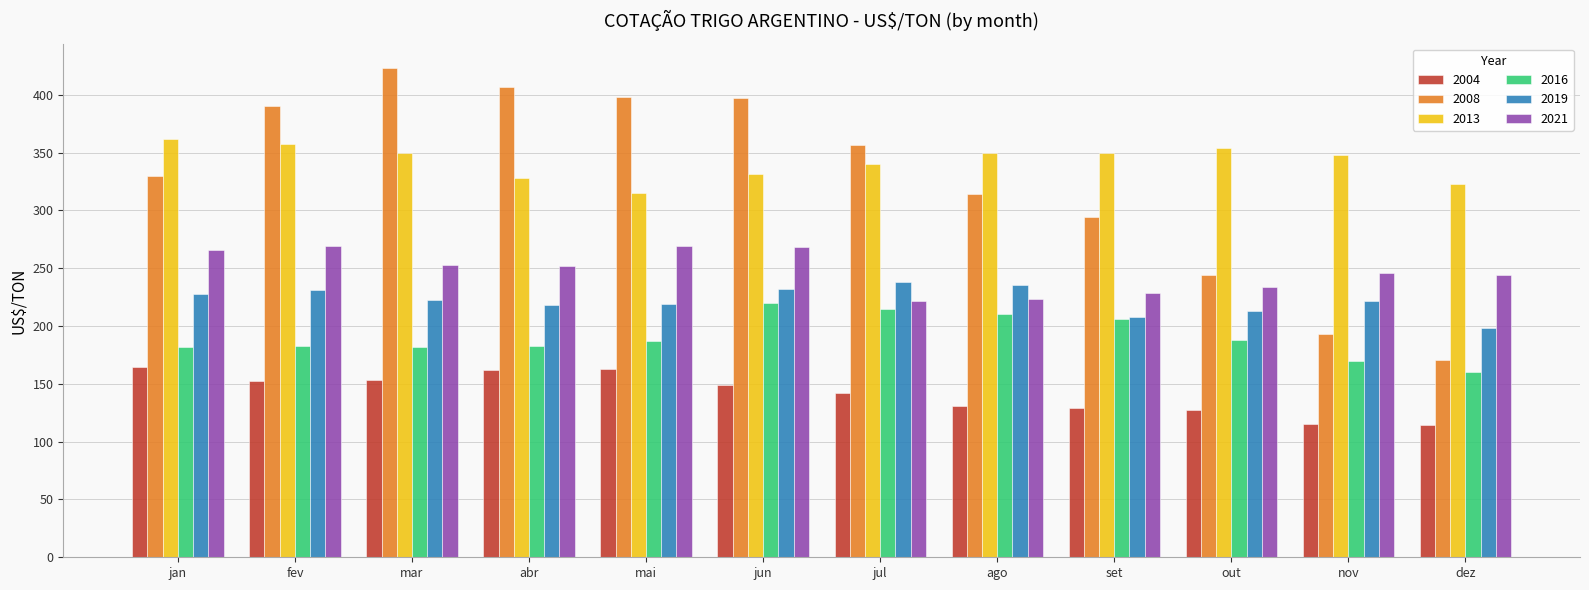

True or false: 2008 has a value of 398.2 at mai.

True